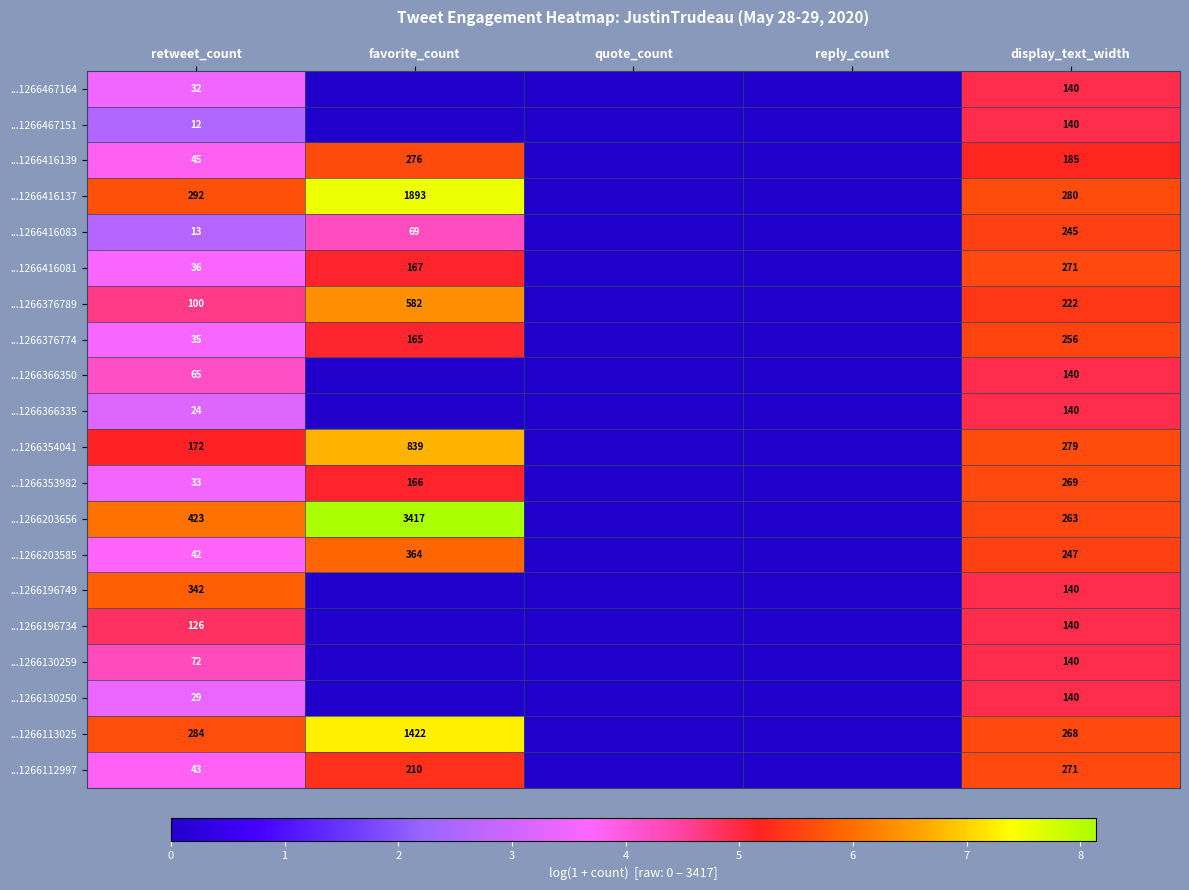

The value of ...1266376774 at favorite_count is 7.0. True or false?

False